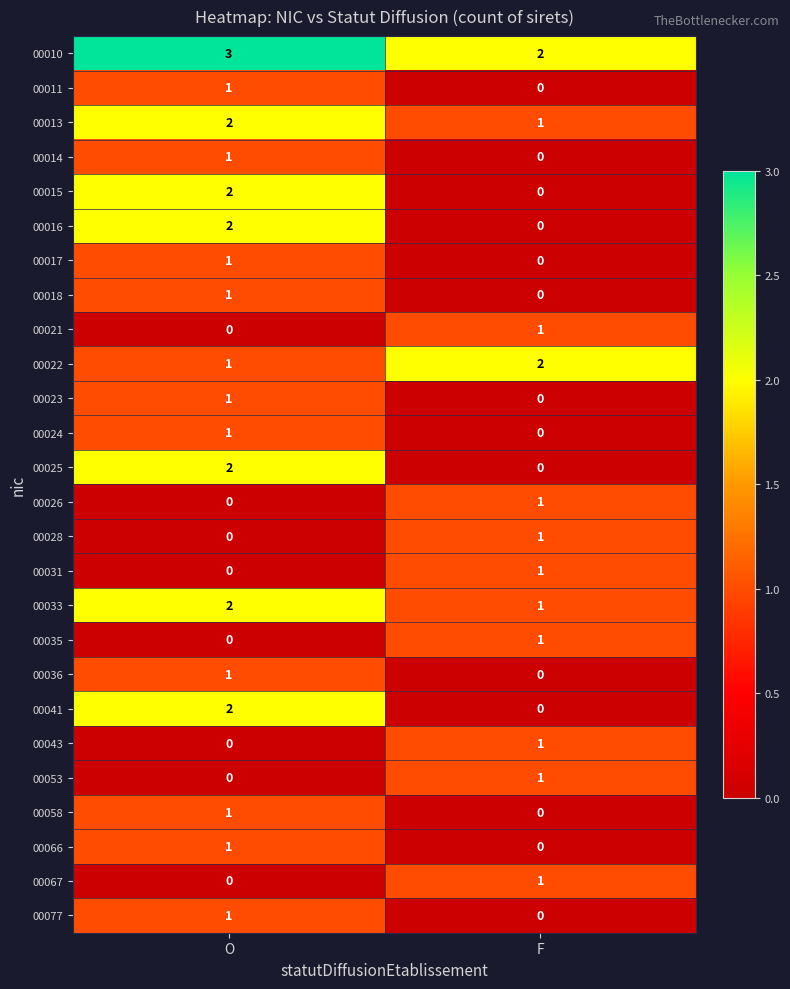

What is the difference between the highest and lowest values at O?

3